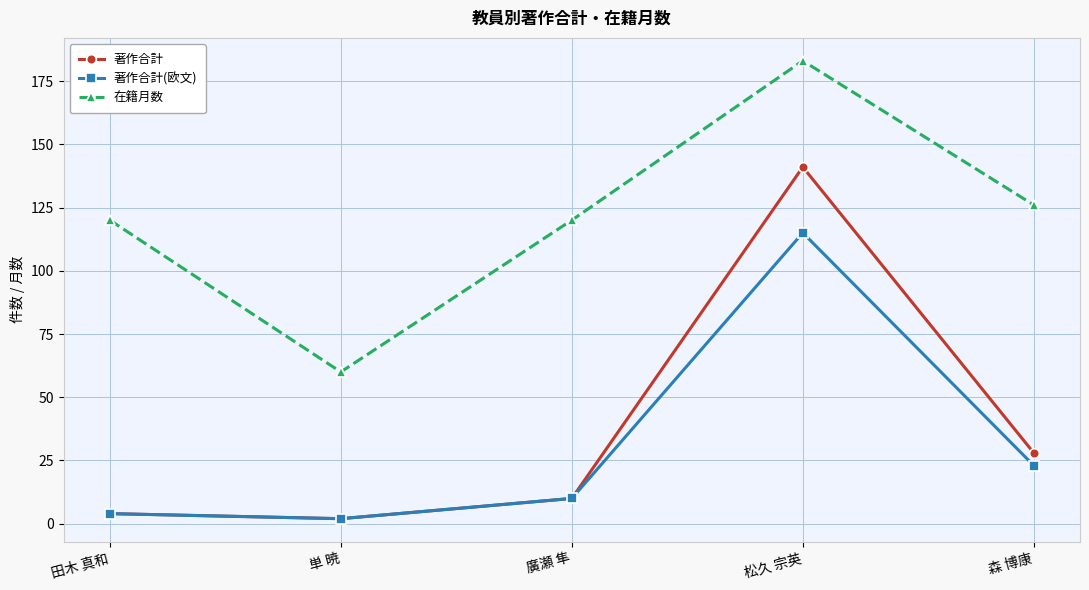

At how many categories does at least one series exceed 10?

5